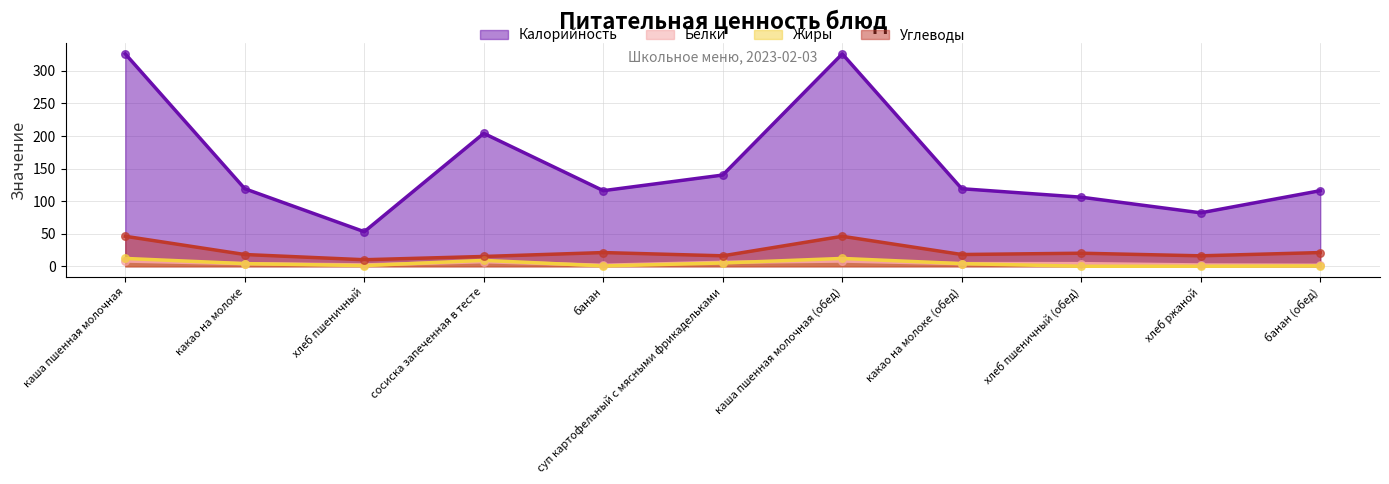

At which category is the sum across all series the highest?

каша пшенная молочная